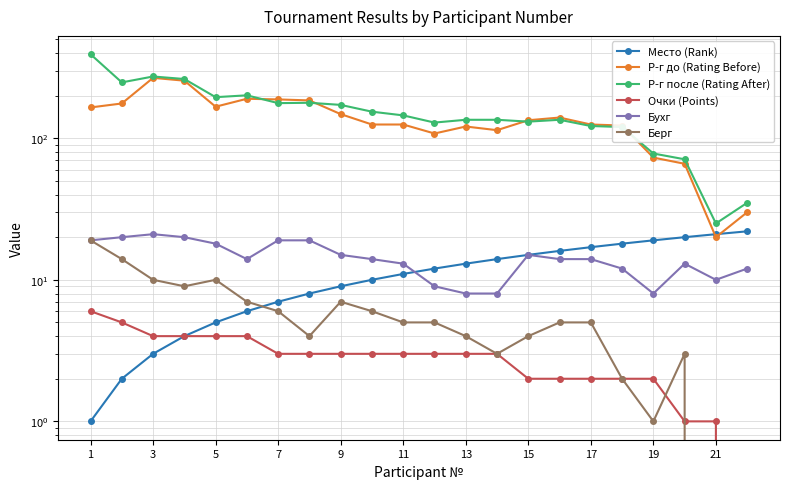

Rank the series by their maximum value, from highest to lowest.

Р-г после (Rating After), Р-г до (Rating Before), Место (Rank), Бухг, Берг, Очки (Points)